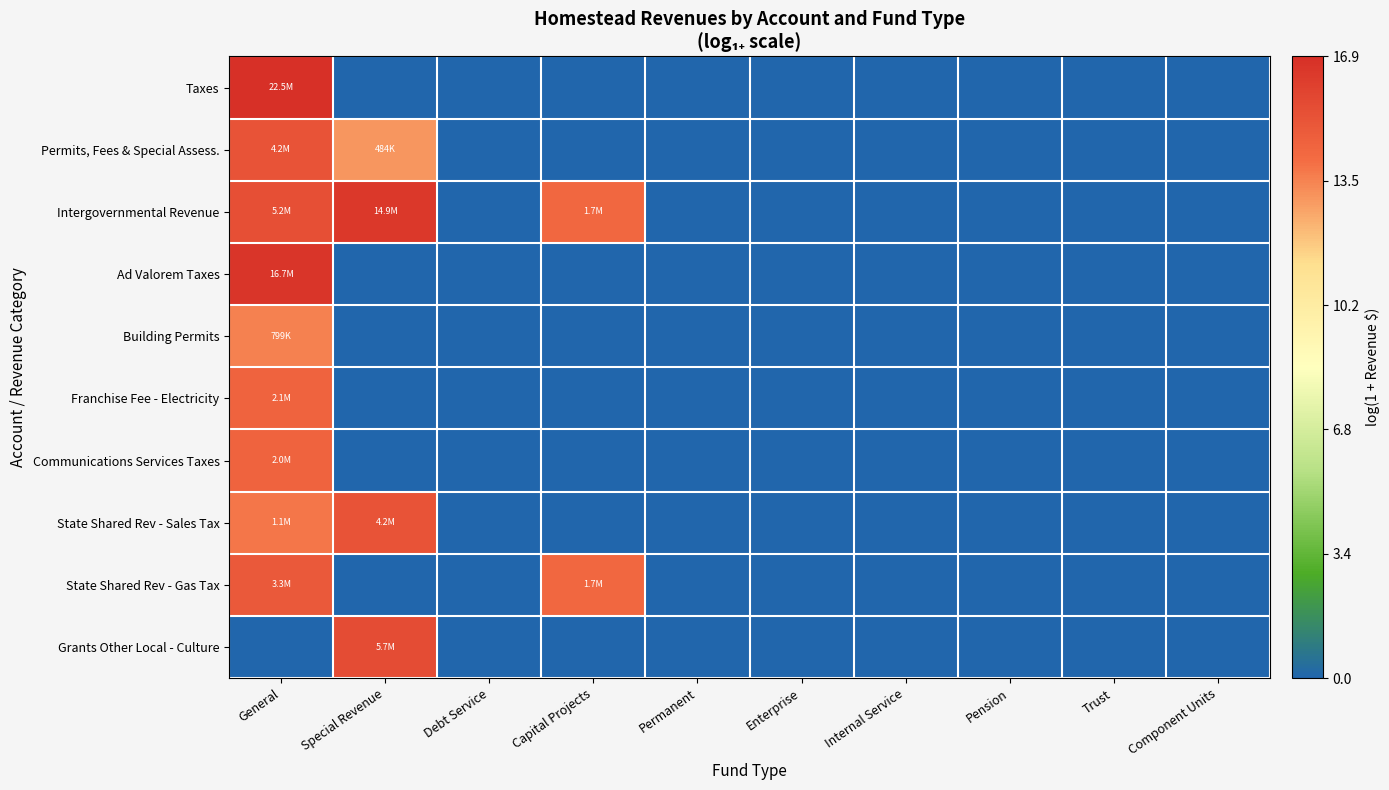

Reading left to right, what are all the values shown in this chart?

Taxes: General=16.9	Special Revenue=0.0	Debt Service=0.0	Capital Projects=0.0	Permanent=0.0	Enterprise=0.0	Internal Service=0.0	Pension=0.0	Trust=0.0	Component Units=0.0
Permits, Fees & Special Assess.: General=15.2	Special Revenue=13.1	Debt Service=0.0	Capital Projects=0.0	Permanent=0.0	Enterprise=0.0	Internal Service=0.0	Pension=0.0	Trust=0.0	Component Units=0.0
Intergovernmental Revenue: General=15.5	Special Revenue=16.5	Debt Service=0.0	Capital Projects=14.3	Permanent=0.0	Enterprise=0.0	Internal Service=0.0	Pension=0.0	Trust=0.0	Component Units=0.0
Ad Valorem Taxes: General=16.6	Special Revenue=0.0	Debt Service=0.0	Capital Projects=0.0	Permanent=0.0	Enterprise=0.0	Internal Service=0.0	Pension=0.0	Trust=0.0	Component Units=0.0
Building Permits: General=13.6	Special Revenue=0.0	Debt Service=0.0	Capital Projects=0.0	Permanent=0.0	Enterprise=0.0	Internal Service=0.0	Pension=0.0	Trust=0.0	Component Units=0.0
Franchise Fee - Electricity: General=14.5	Special Revenue=0.0	Debt Service=0.0	Capital Projects=0.0	Permanent=0.0	Enterprise=0.0	Internal Service=0.0	Pension=0.0	Trust=0.0	Component Units=0.0
Communications Services Taxes: General=14.5	Special Revenue=0.0	Debt Service=0.0	Capital Projects=0.0	Permanent=0.0	Enterprise=0.0	Internal Service=0.0	Pension=0.0	Trust=0.0	Component Units=0.0
State Shared Rev - Sales Tax: General=13.9	Special Revenue=15.3	Debt Service=0.0	Capital Projects=0.0	Permanent=0.0	Enterprise=0.0	Internal Service=0.0	Pension=0.0	Trust=0.0	Component Units=0.0
State Shared Rev - Gas Tax: General=15.0	Special Revenue=0.0	Debt Service=0.0	Capital Projects=14.3	Permanent=0.0	Enterprise=0.0	Internal Service=0.0	Pension=0.0	Trust=0.0	Component Units=0.0
Grants Other Local - Culture: General=0.0	Special Revenue=15.6	Debt Service=0.0	Capital Projects=0.0	Permanent=0.0	Enterprise=0.0	Internal Service=0.0	Pension=0.0	Trust=0.0	Component Units=0.0